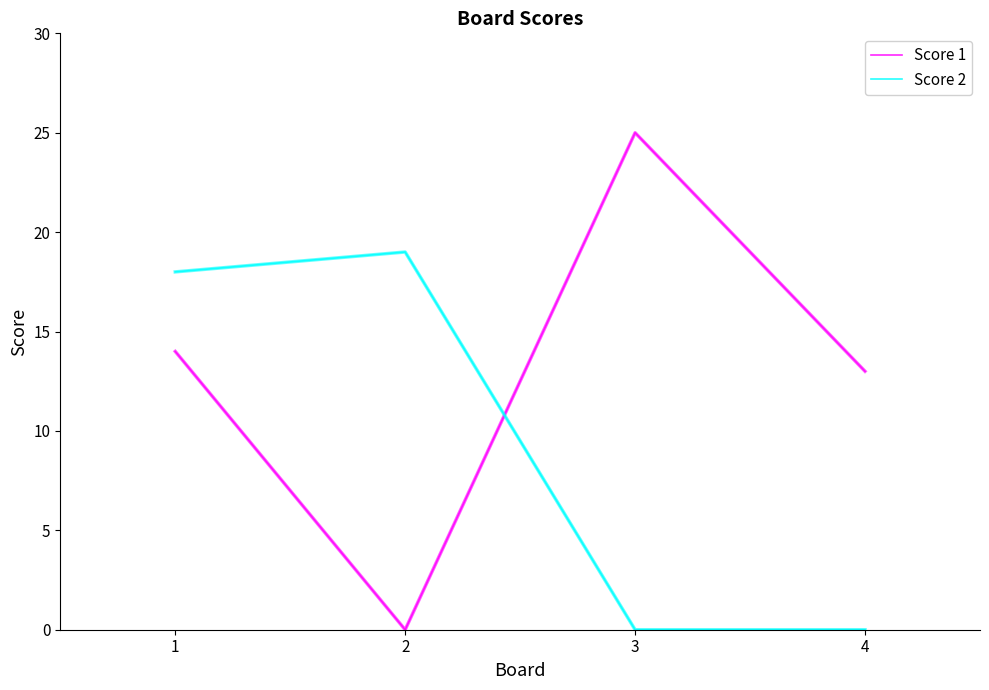

What is the difference between the Score 1 values at 2 and 3?

25